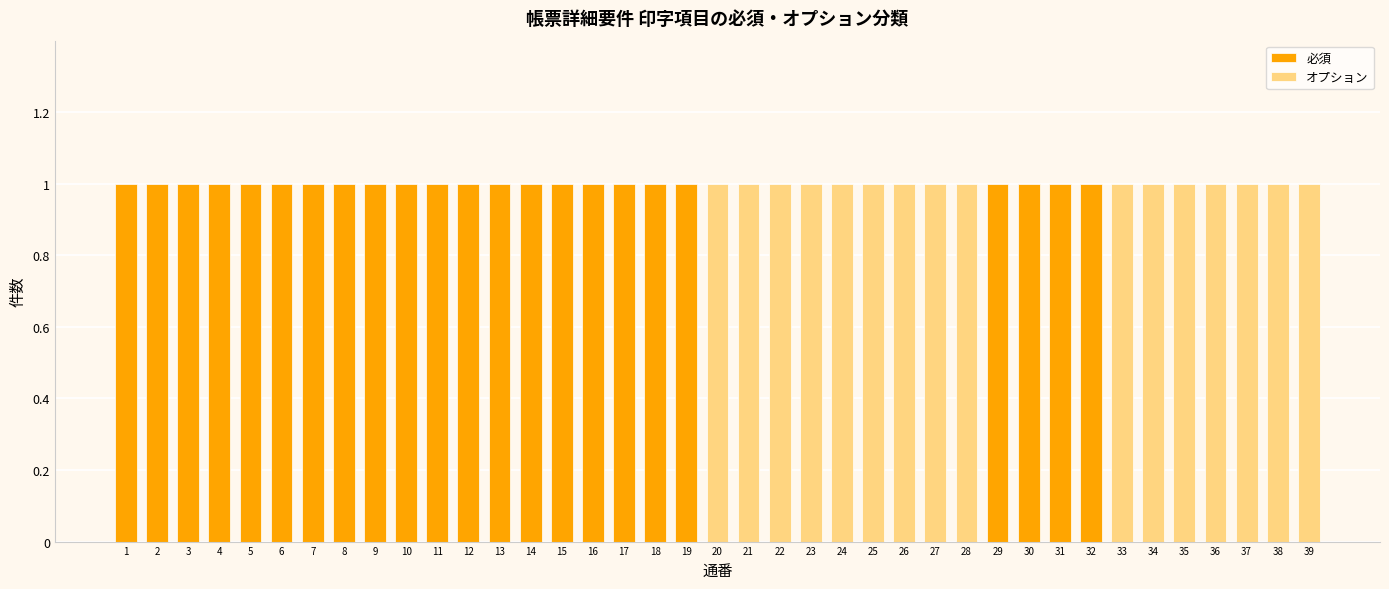

At how many categories does at least one series exceed 0?

39